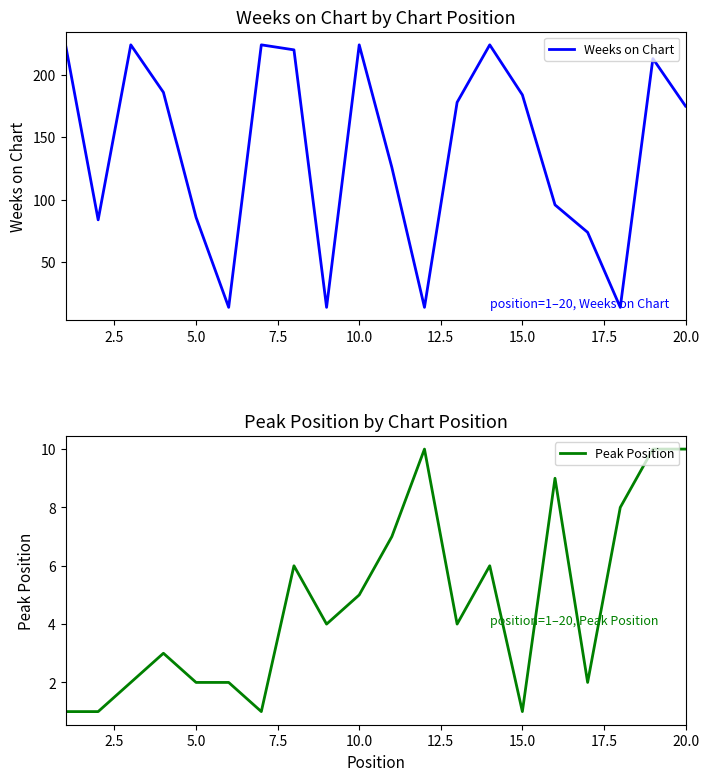

Is it true that Weeks on Chart equals 293 at 5.0?

False